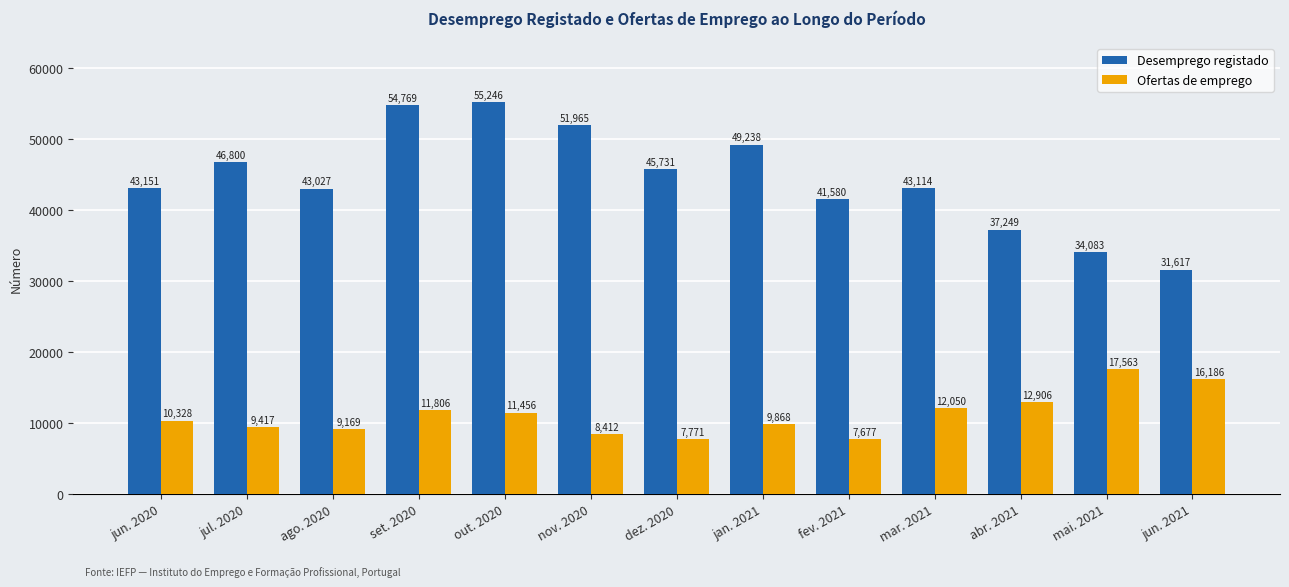

The value of Desemprego registado at jun. 2020 is 75050. True or false?

False